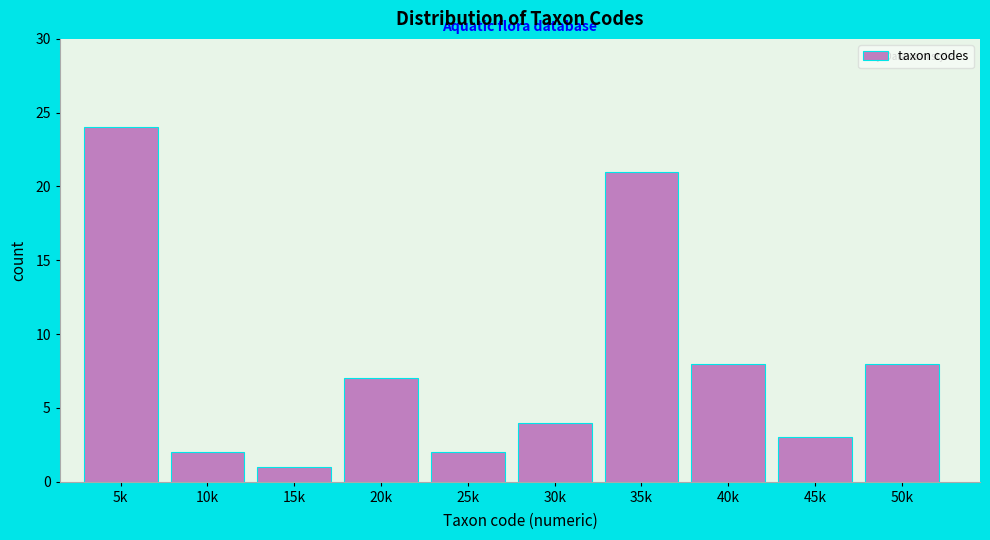

Reading right to left, transcribe all the data shown in this chart.

8	3	8	21	4	2	7	1	2	24